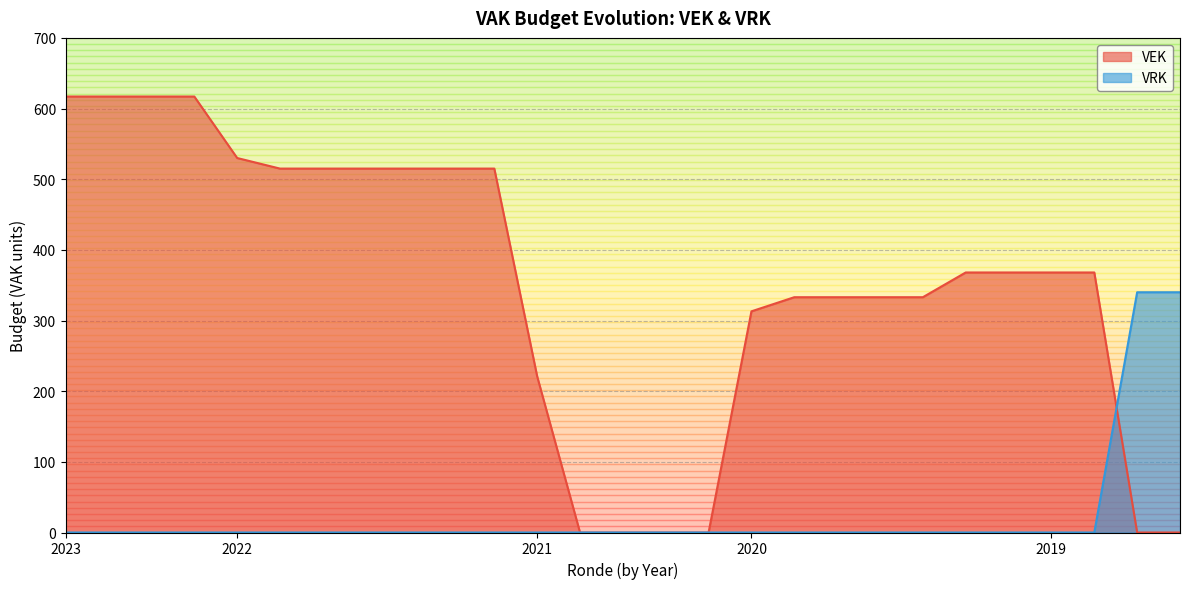

Reading left to right, extract all data points from this chart.

VEK: 617	617	617	617	530	515	515	515	515	515	515	221	0	0	0	0	313	333	333	333	333	368	368	368	368	0	0
VRK: 0	0	0	0	0	0	0	0	0	0	0	0	0	0	0	0	0	0	0	0	0	0	0	0	0	340	340